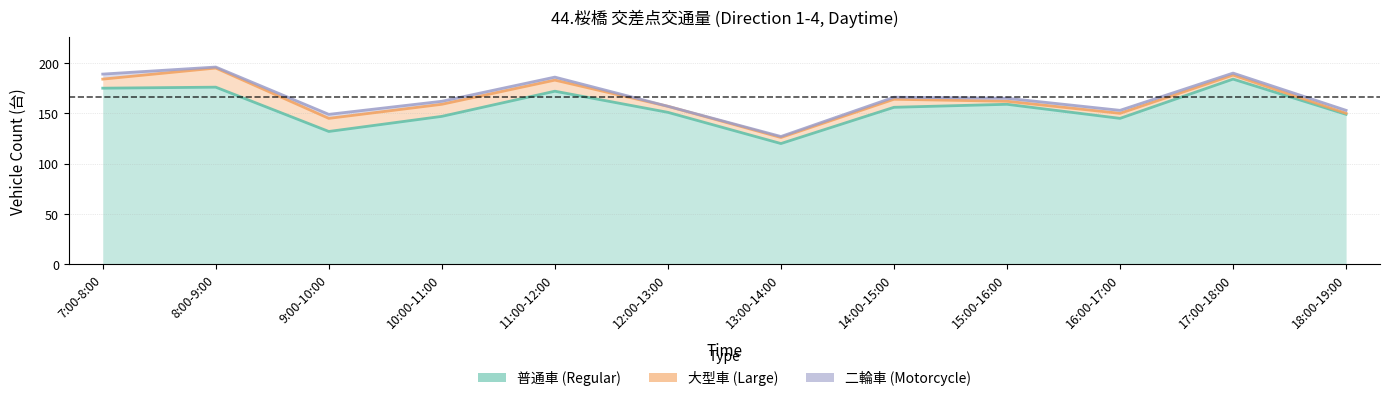

What is the value of the 普通車 (Regular) point at the 6th from the left?

151